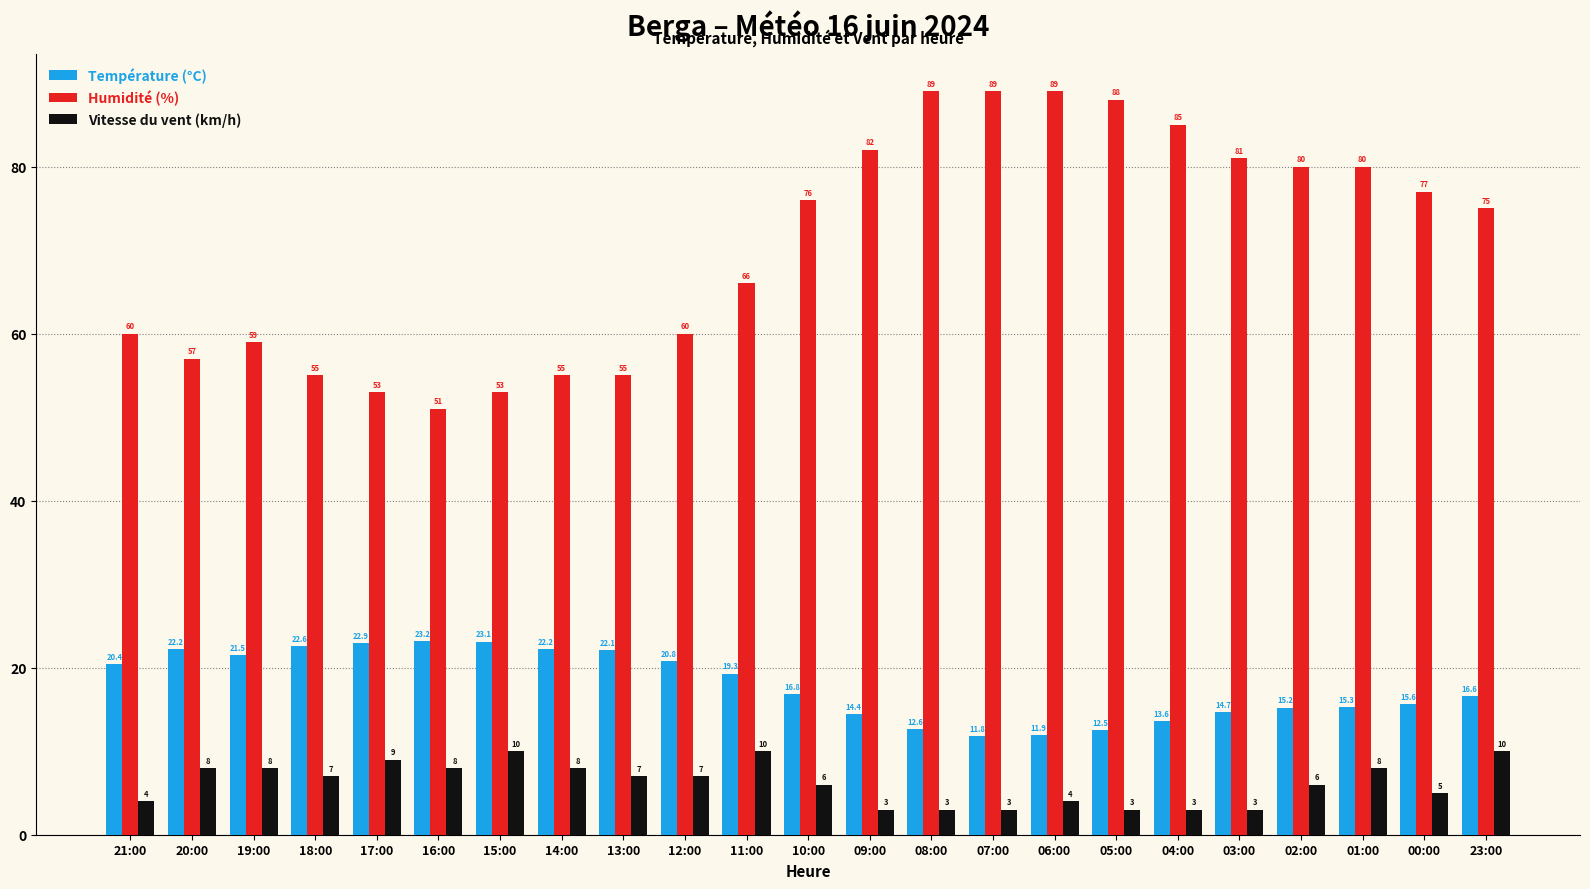

Count the number of data series in this chart.

3